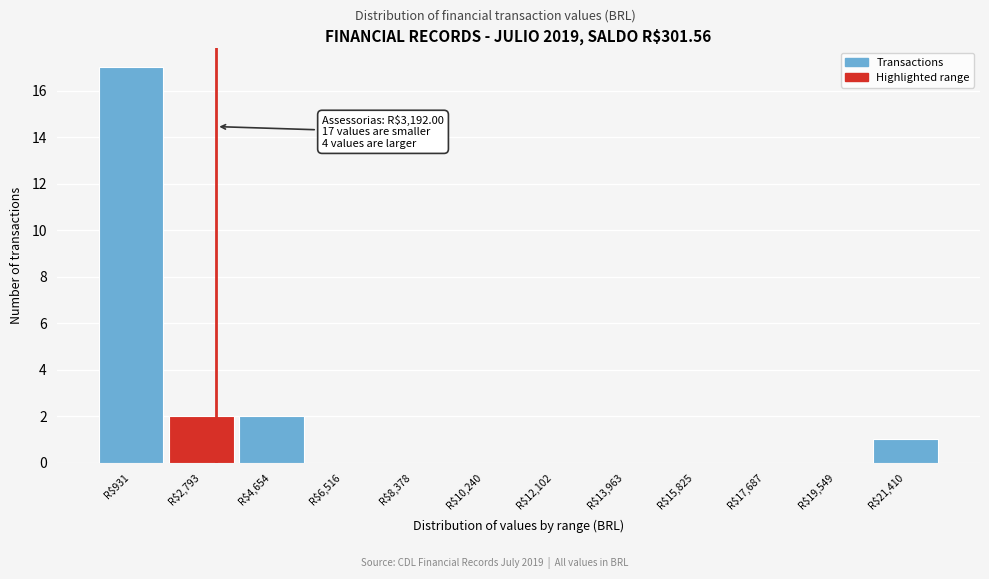

Over which range of the x-axis is the bar tallest?

0 to 1800